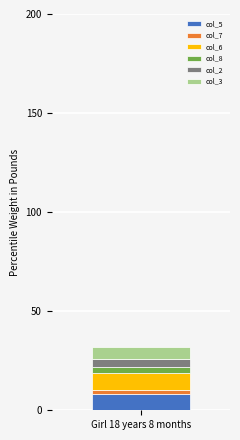

Rank the categories by col_5 value from highest to lowest.

Girl 18 years 8 months